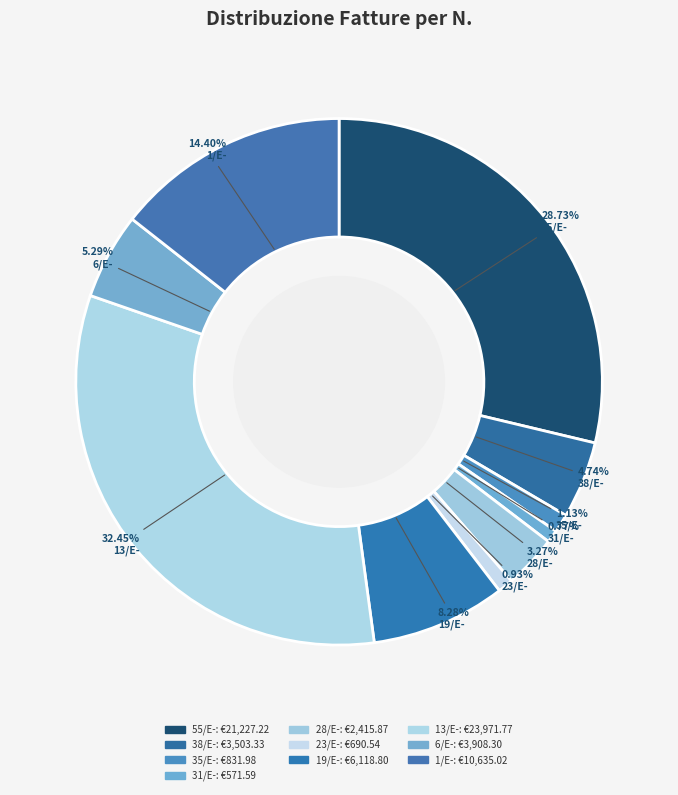

What is the largest slice in the pie chart?

13/E-